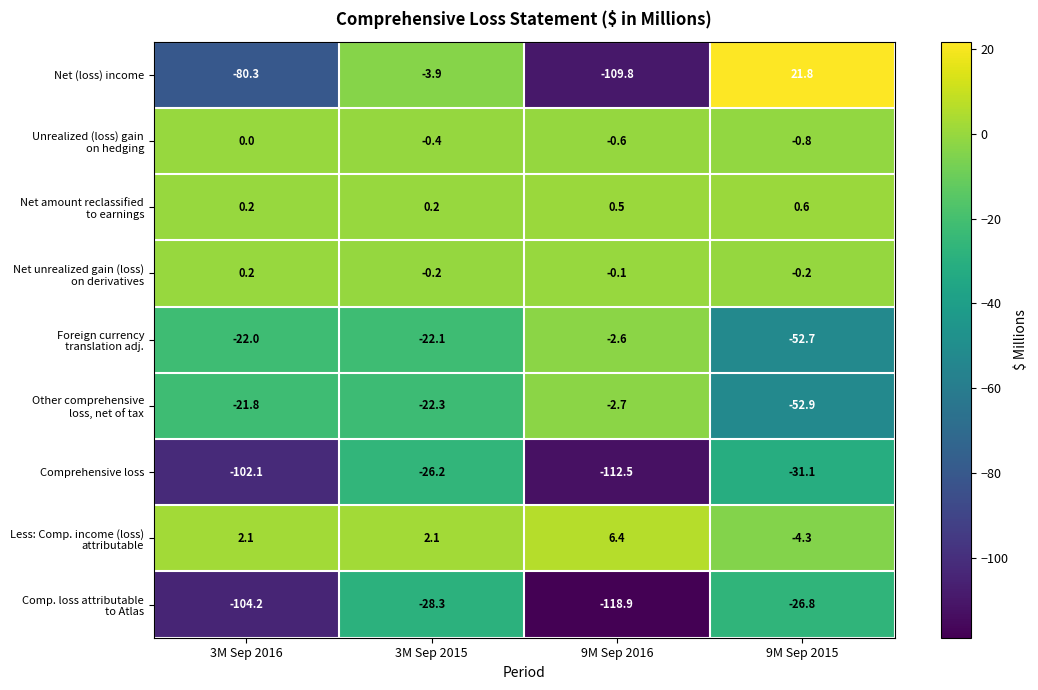

True or false: Net (loss) income has a value of -80.3 at 3M Sep 2016.

True